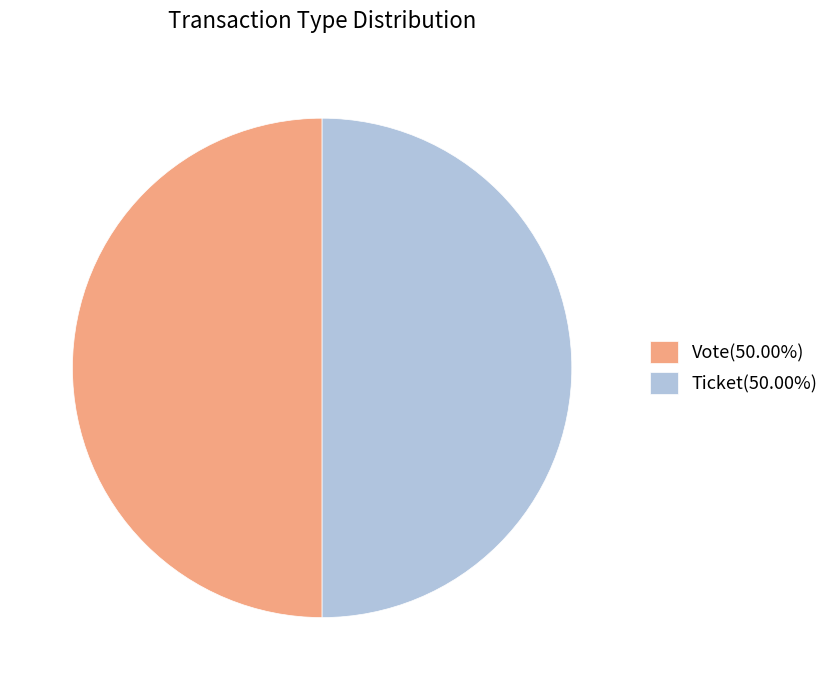

Approximately how many times larger is the value at Vote(50.00%) compared to Ticket(50.00%)?

1.0